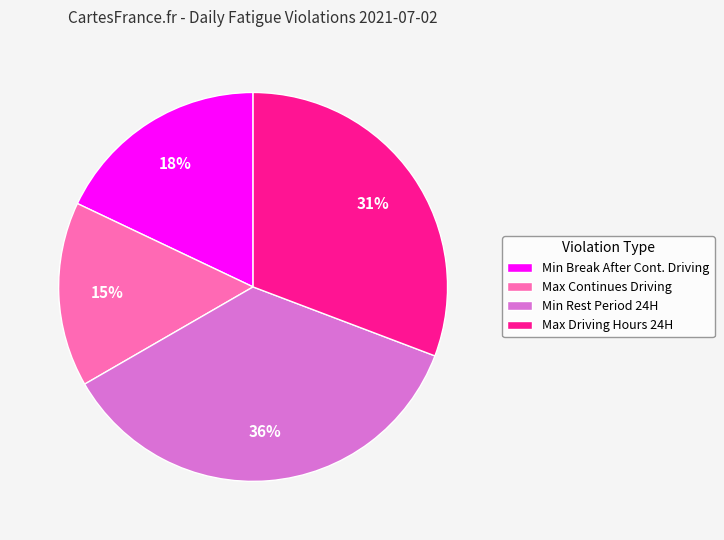

Which category has the smallest portion of the pie?

Max Continues Driving